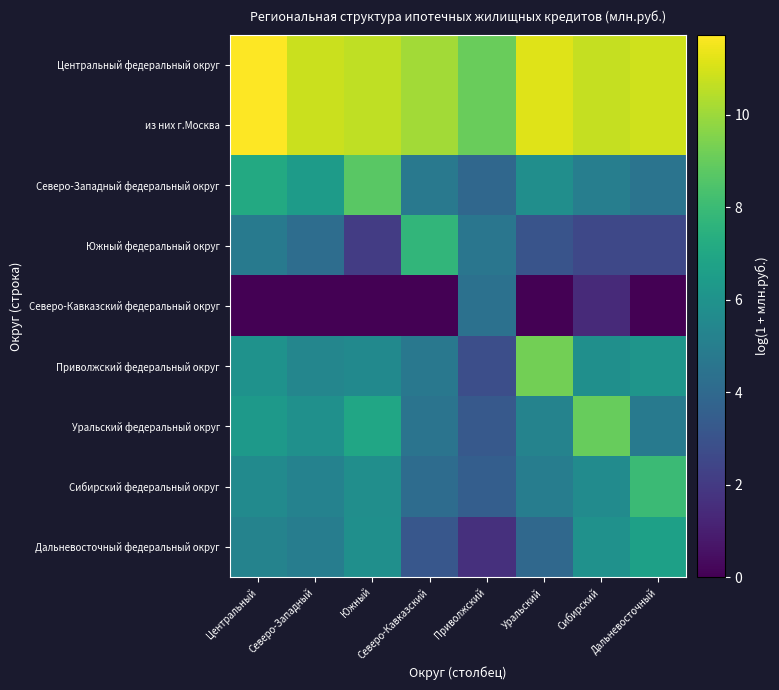

Reading right to left, extract all data points from this chart.

Центральный федеральный округ: Дальневосточный=10.9	Сибирский=10.7	Уральский=11.2	Приволжский=9.0	Северо-Кавказский=10.1	Южный=10.6	Северо-Западный=10.8	Центральный=11.7
из них г.Москва: Дальневосточный=10.9	Сибирский=10.7	Уральский=11.2	Приволжский=9.0	Северо-Кавказский=10.1	Южный=10.6	Северо-Западный=10.8	Центральный=11.7
Северо-Западный федеральный округ: Дальневосточный=4.5	Сибирский=5.0	Уральский=5.8	Приволжский=3.9	Северо-Кавказский=4.7	Южный=8.7	Северо-Западный=6.4	Центральный=7.1
Южный федеральный округ: Дальневосточный=2.6	Сибирский=2.6	Уральский=3.0	Приволжский=4.6	Северо-Кавказский=7.7	Южный=2.1	Северо-Западный=4.2	Центральный=4.8
Северо-Кавказский федеральный округ: Дальневосточный=0.0	Сибирский=1.4	Уральский=0.0	Приволжский=4.4	Северо-Кавказский=0.0	Южный=0.0	Северо-Западный=0.0	Центральный=0.0
Приволжский федеральный округ: Дальневосточный=6.1	Сибирский=5.8	Уральский=9.2	Приволжский=2.8	Северо-Кавказский=4.7	Южный=5.6	Северо-Западный=5.4	Центральный=6.0
Уральский федеральный округ: Дальневосточный=4.9	Сибирский=9.0	Уральский=5.3	Приволжский=3.3	Северо-Кавказский=4.5	Южный=7.0	Северо-Западный=5.9	Центральный=6.4
Сибирский федеральный округ: Дальневосточный=8.0	Сибирский=5.7	Уральский=5.0	Приволжский=3.5	Северо-Кавказский=4.2	Южный=5.8	Северо-Западный=5.2	Центральный=5.6
Дальневосточный федеральный округ: Дальневосточный=6.7	Сибирский=6.0	Уральский=4.0	Приволжский=1.6	Северо-Кавказский=3.2	Южный=5.9	Северо-Западный=5.0	Центральный=5.3